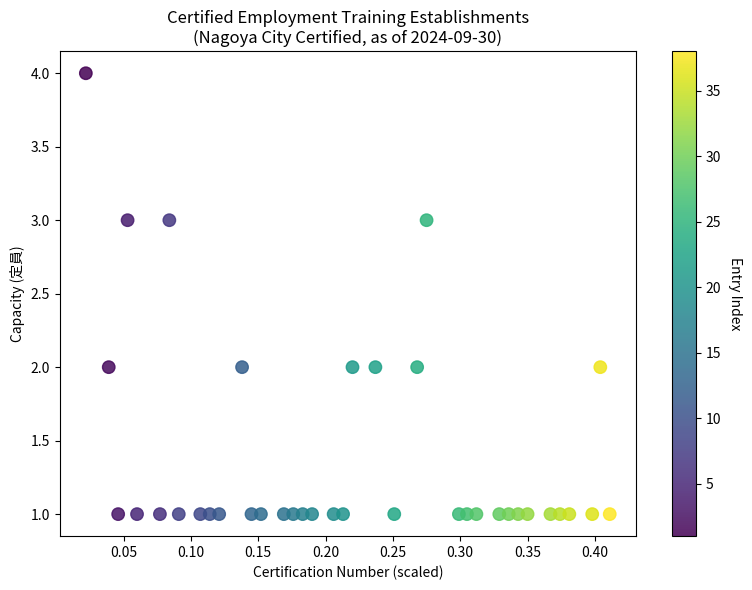

What is the range of Y values (max minus min)?

3